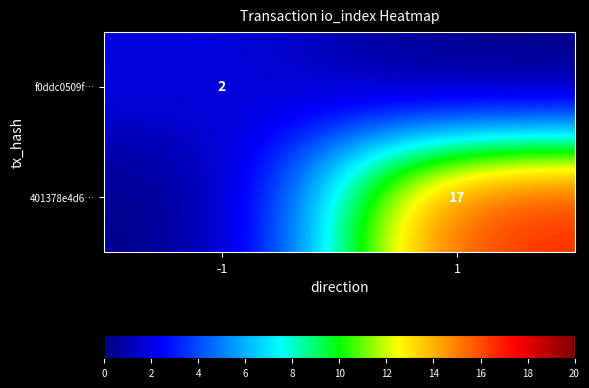

The value of 401378e4d6… at 1 is 17. True or false?

True